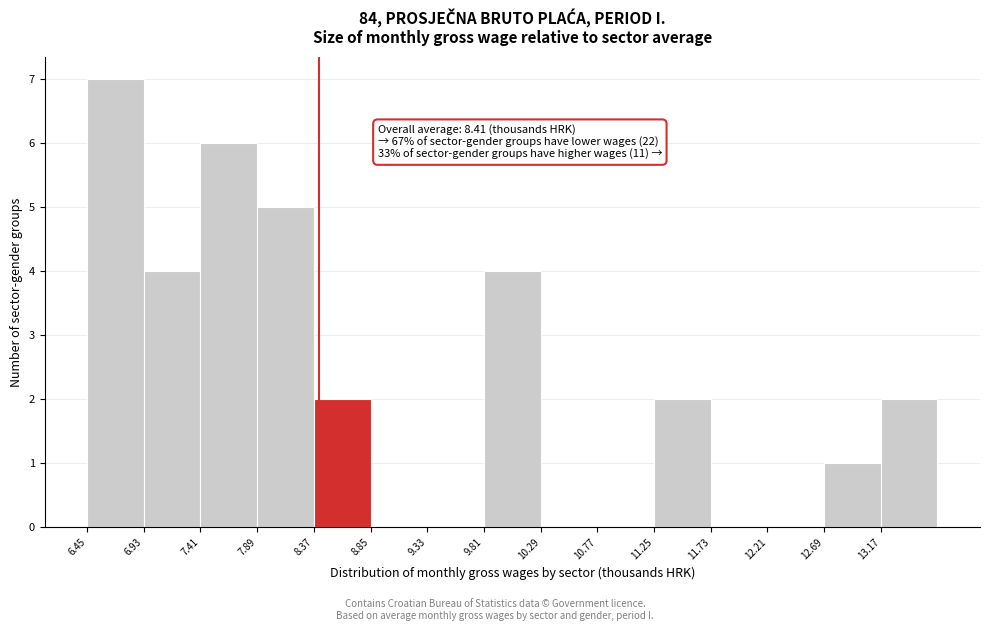

Over which range of the x-axis is the bar tallest?

6.45 to 6.93